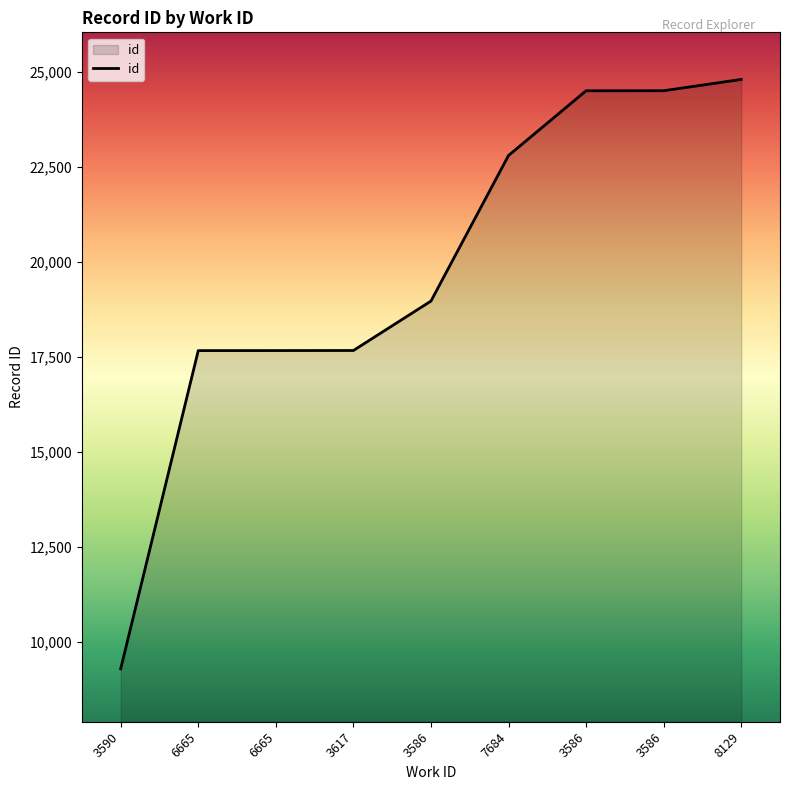

How many lines are shown in the chart?

1